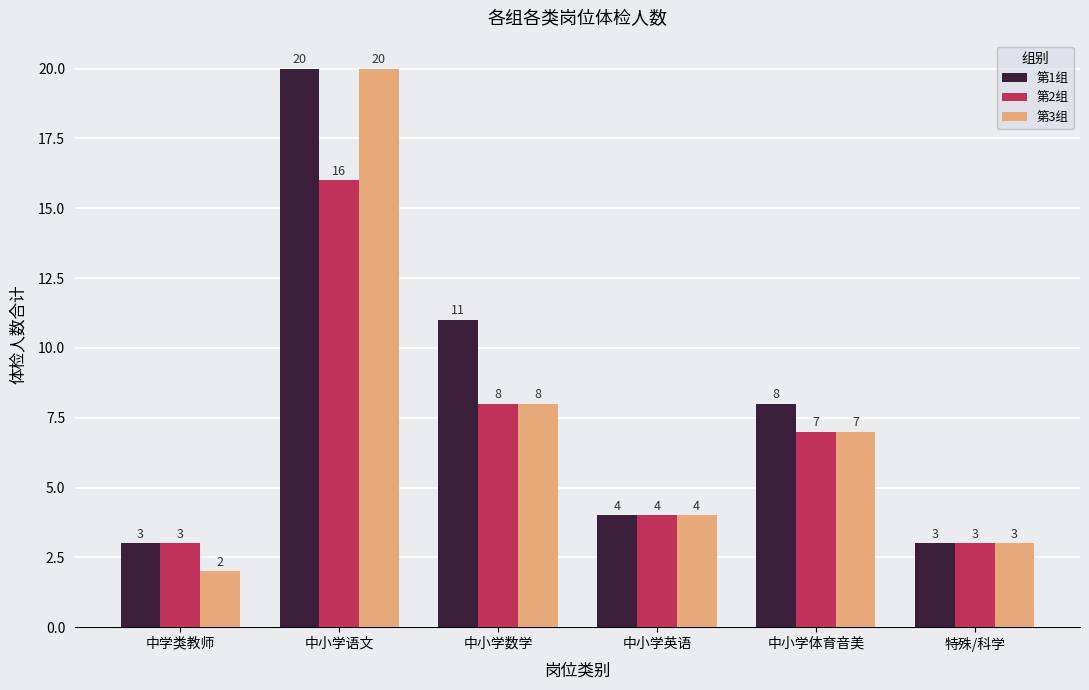

List the labels in order of 第3组 value, largest first.

中小学语文, 中小学数学, 中小学体育音美, 中小学英语, 特殊/科学, 中学类教师